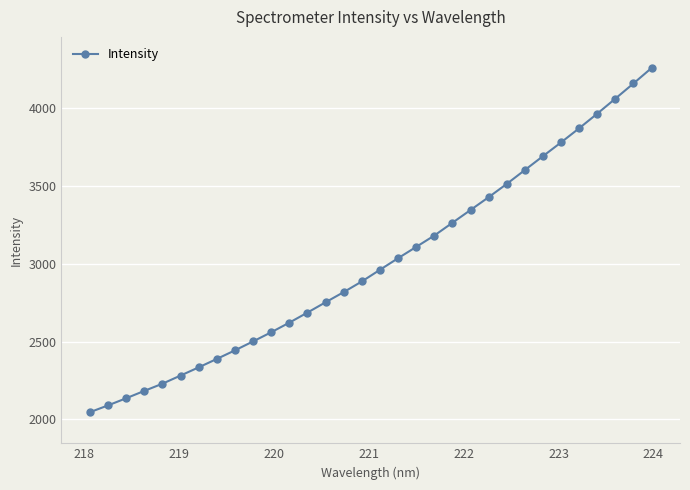

What is the difference between the maximum and minimum values?

2212.1